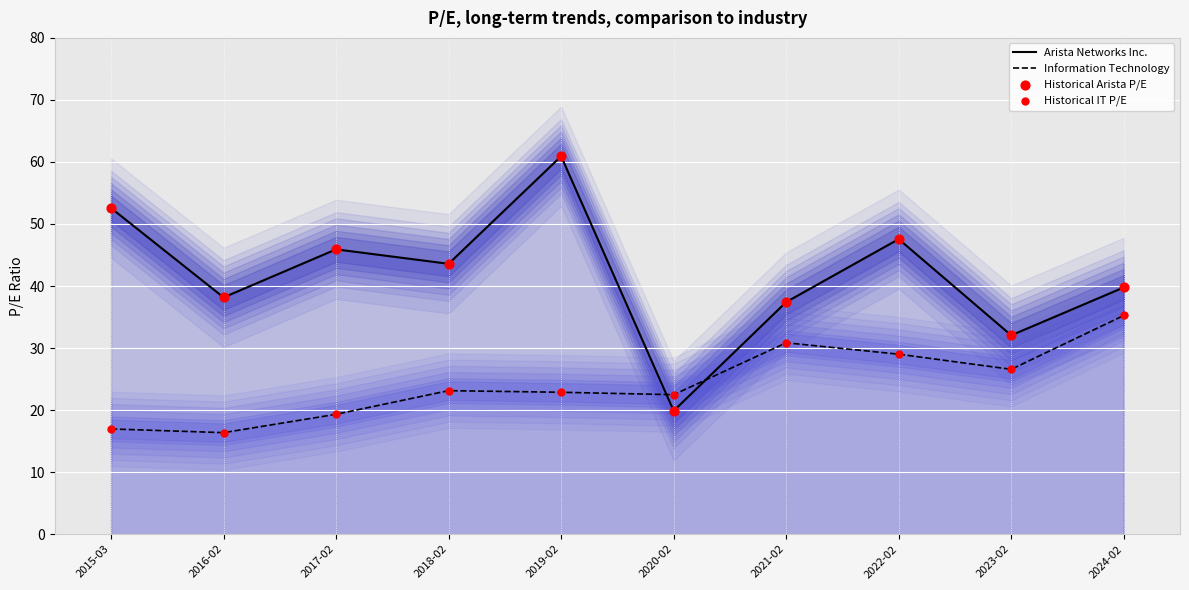

Which series has the widest spread of Y values?

Arista Networks Inc.